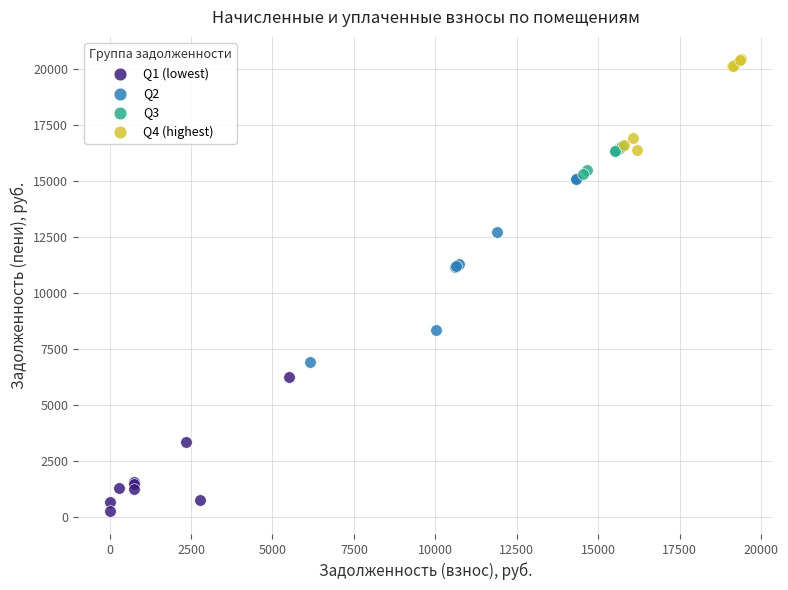

What are all the series names shown in the legend?

Q1 (lowest), Q2, Q3, Q4 (highest)